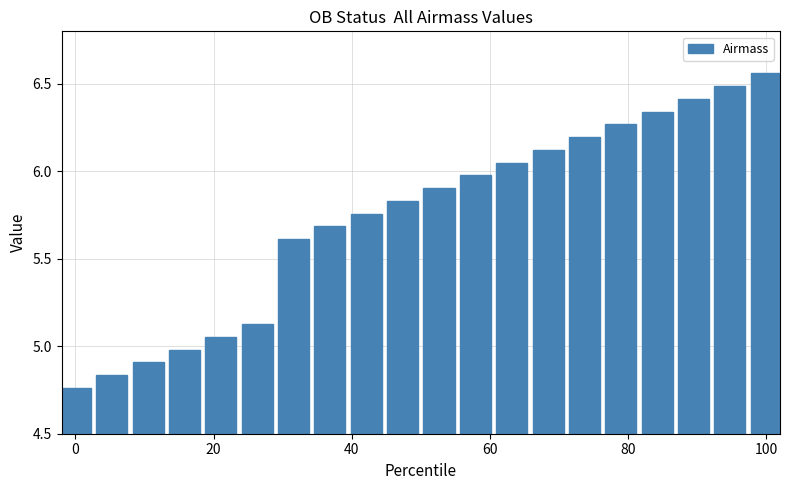

What is the sum of all values?

114.9